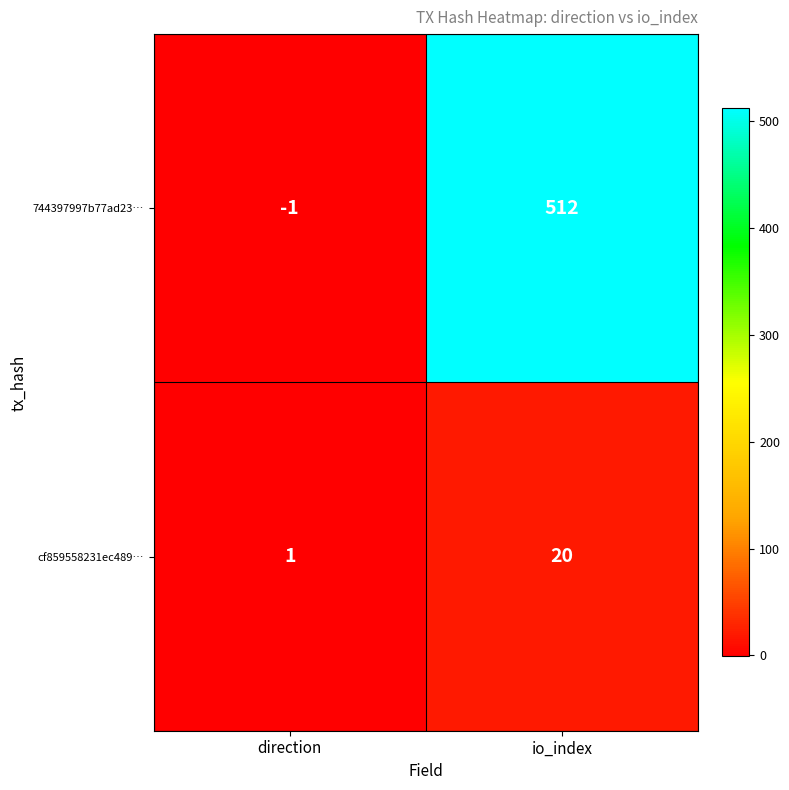

Where is 744397997b77ad23… nearest to the value 255?

direction